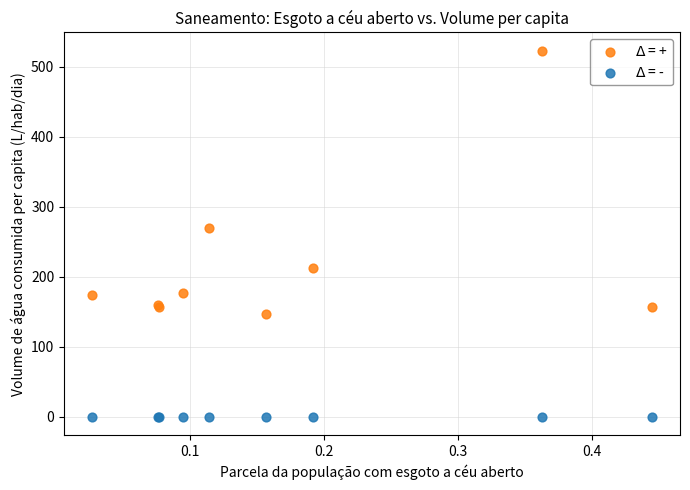

Across all series, what Y value is closest to 261?

270.3